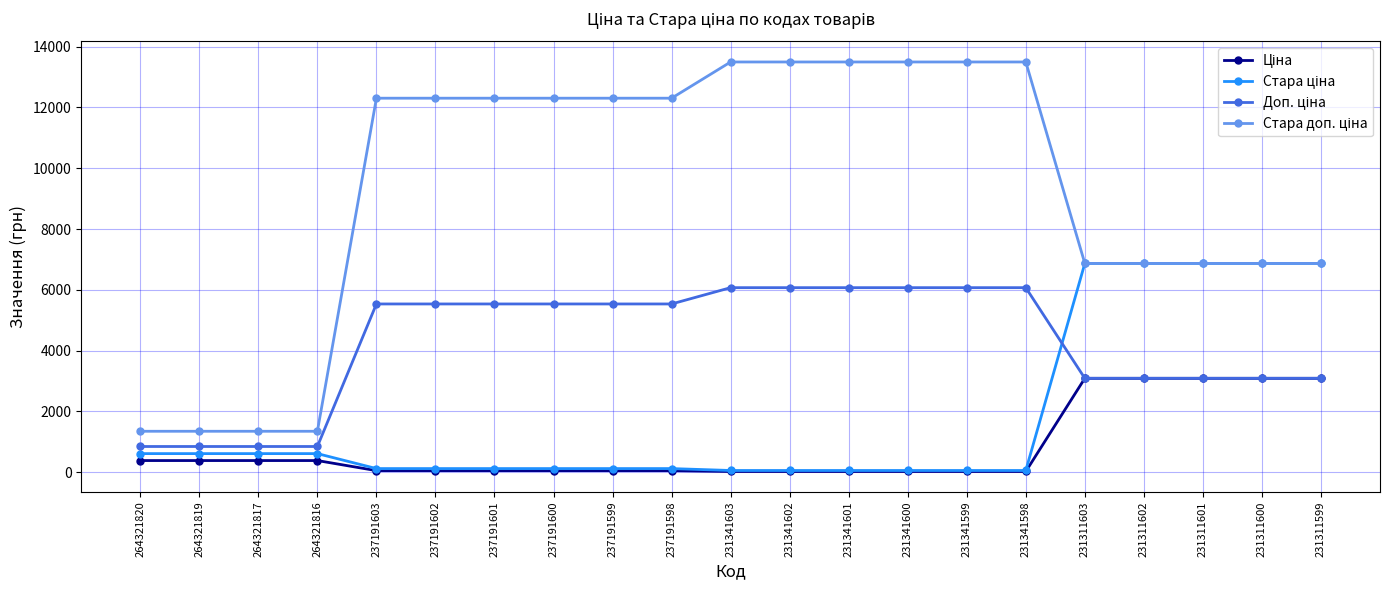

At how many categories does at least one series exceed 2123?

17